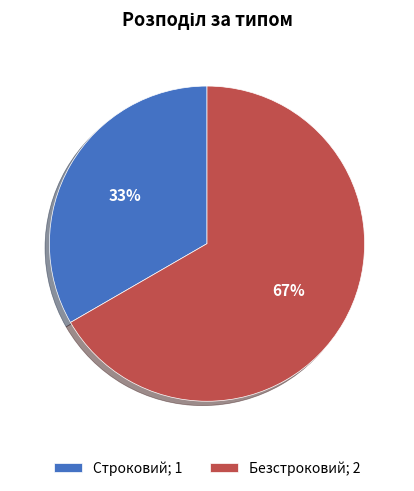

To the nearest percent, what is the average slice percentage?

50%